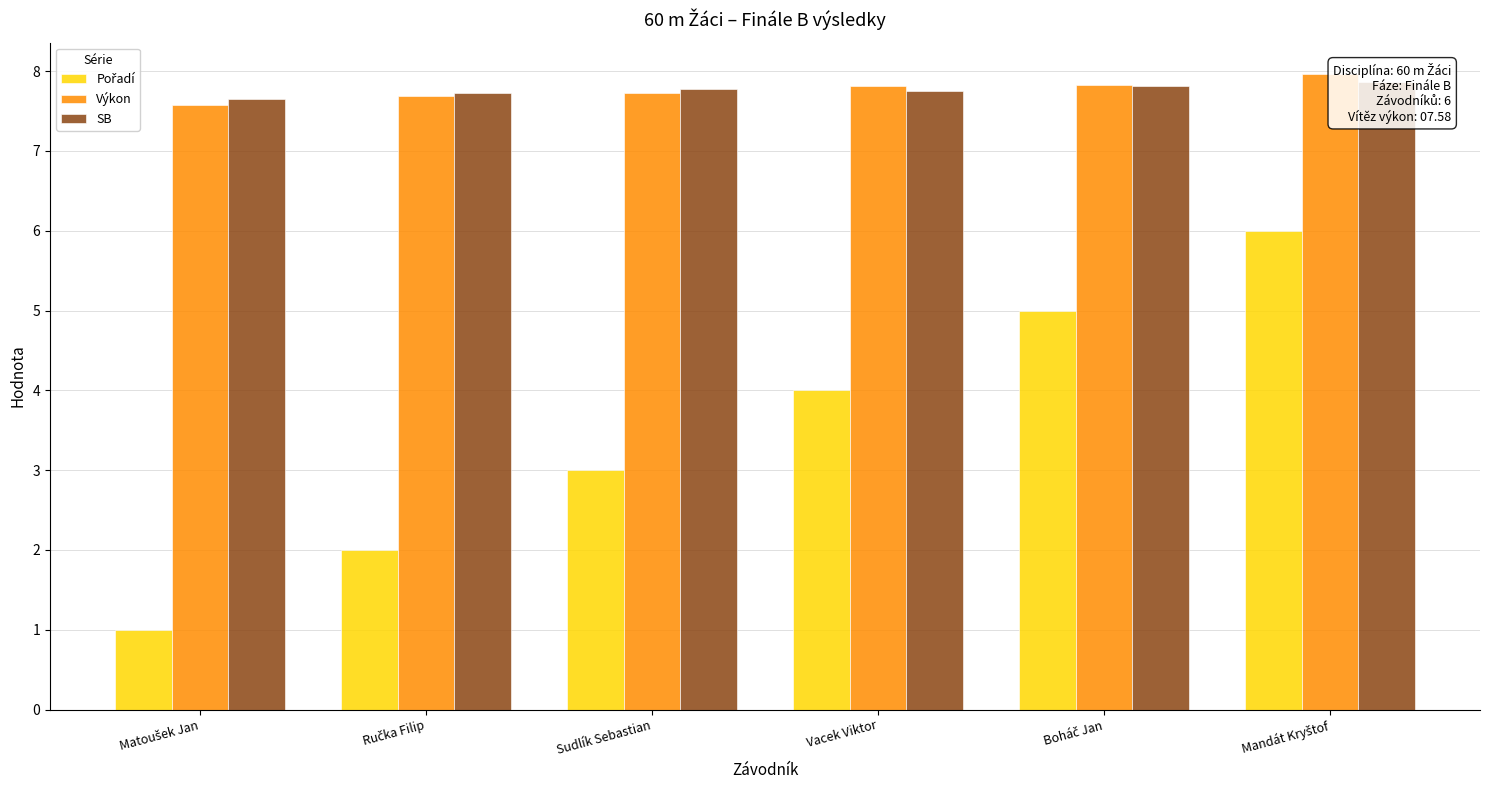

What position from the right is Sudlík Sebastian?

4